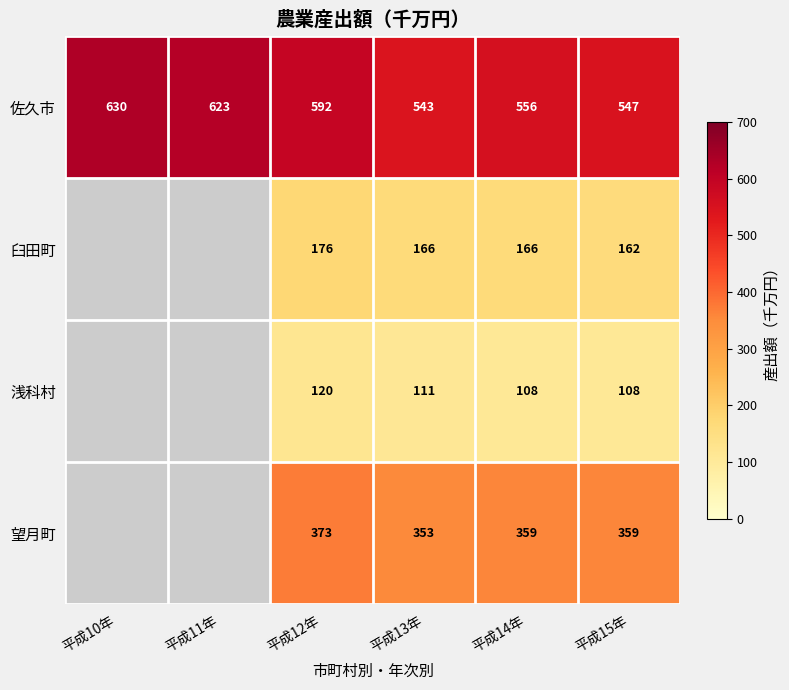

What is the difference between the 浅科村 values at 平成14年 and 平成12年?

12